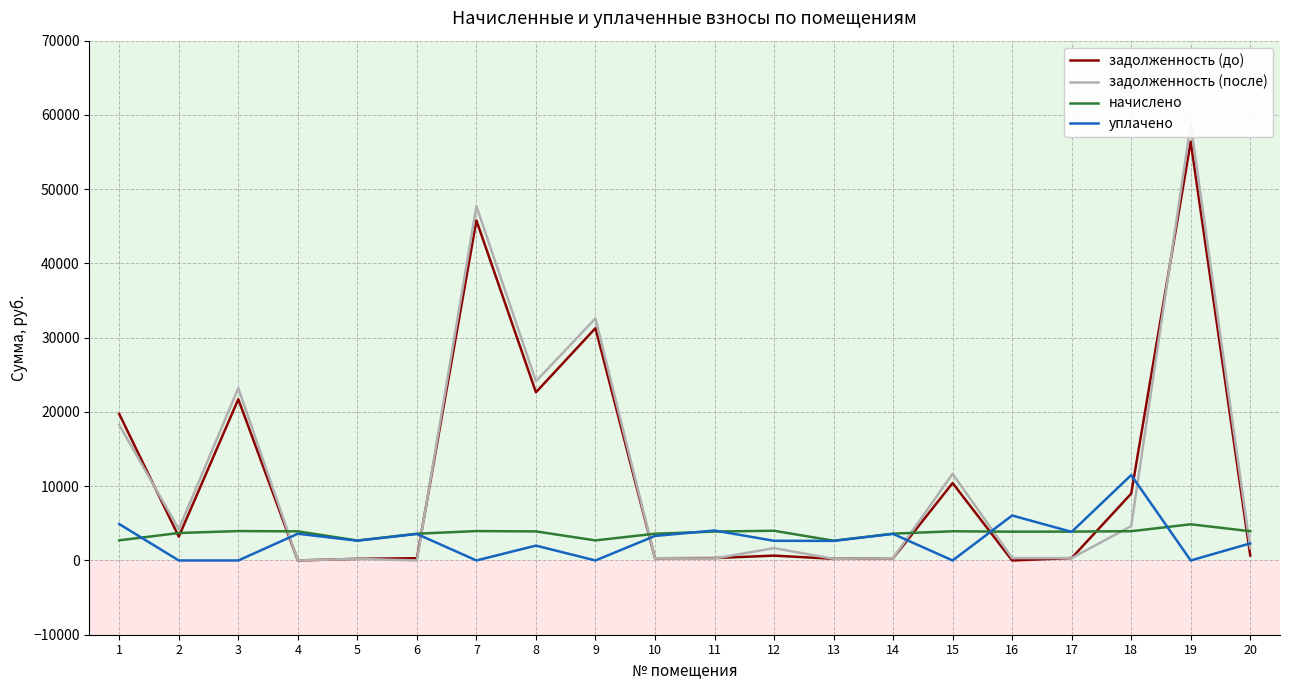

Which series ends up on top after the final intersection of задолженность (до) and задолженность (после)?

задолженность (после)